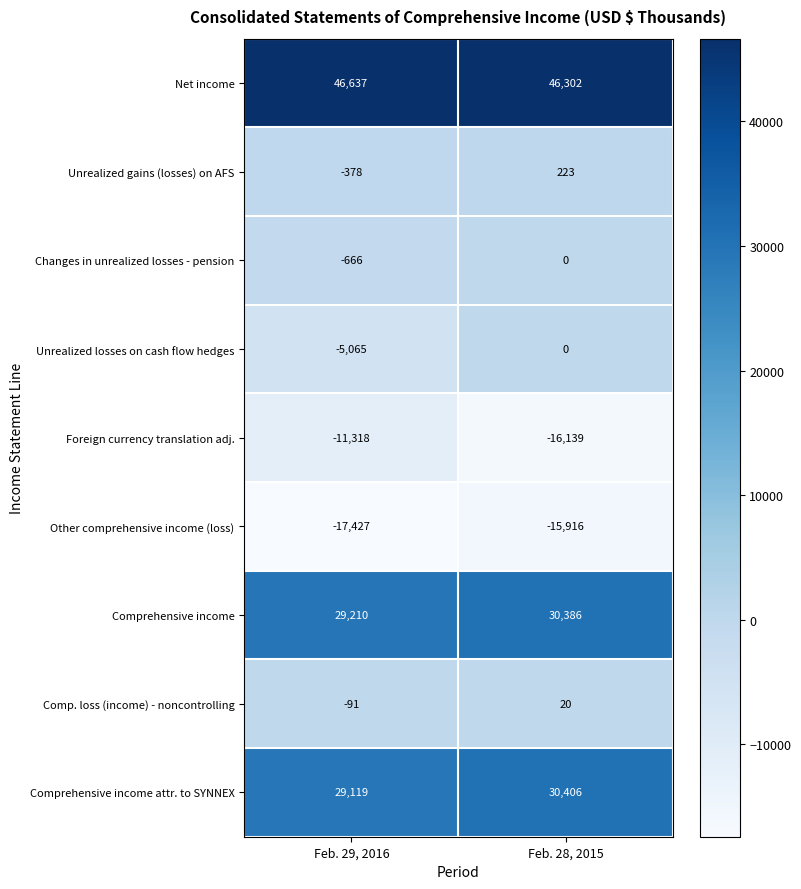

Rank the series at Feb. 29, 2016 from highest to lowest value.

Net income, Comprehensive income, Comprehensive income attr. to SYNNEX, Comp. loss (income) - noncontrolling, Unrealized gains (losses) on AFS, Changes in unrealized losses - pension, Unrealized losses on cash flow hedges, Foreign currency translation adj., Other comprehensive income (loss)